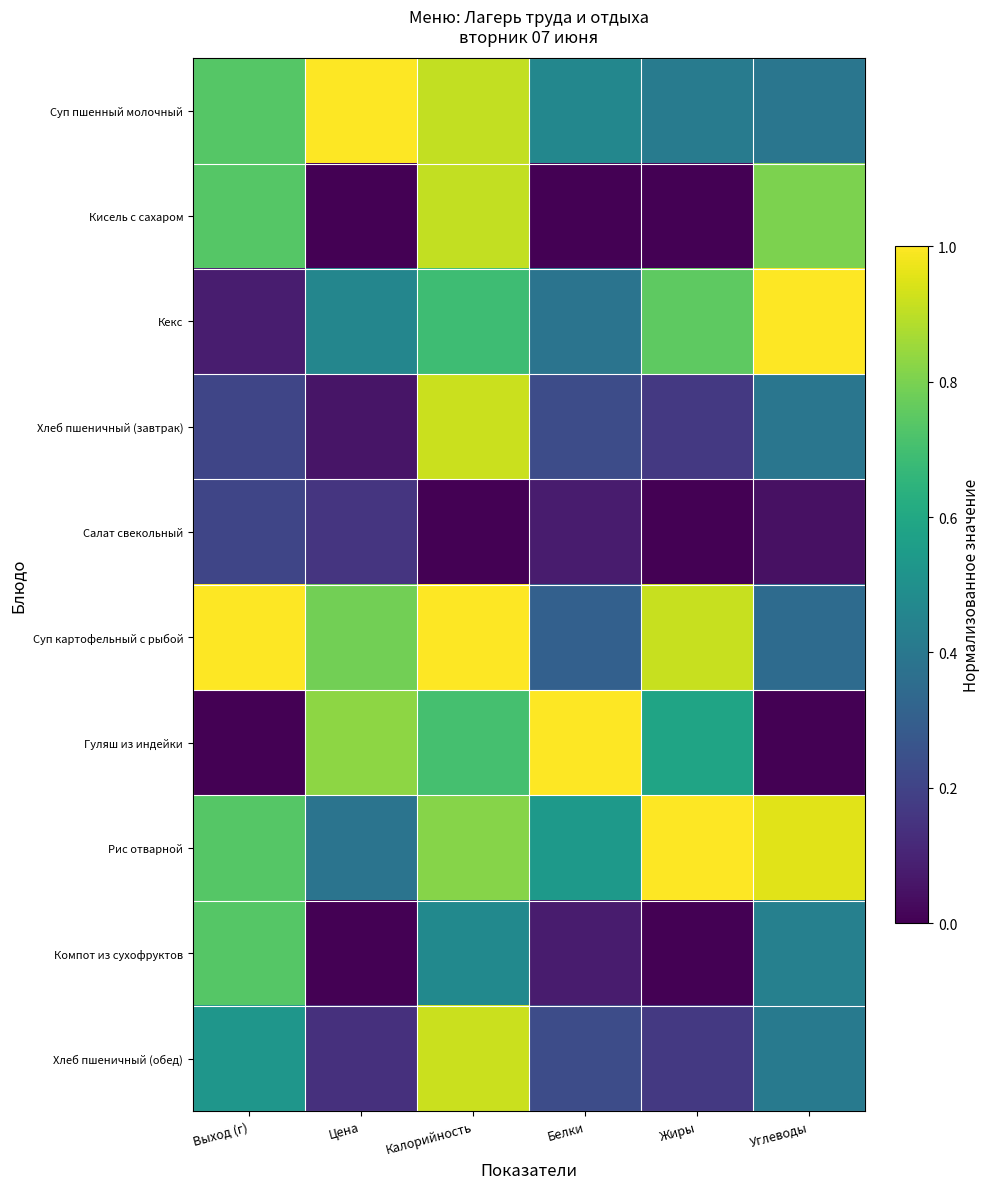

Reading left to right, extract all data points from this chart.

Суп пшенный молочный: Выход (г)=0.7	Цена=1.0	Калорийность=0.9	Белки=0.5	Жиры=0.4	Углеводы=0.4
Кисель с сахаром: Выход (г)=0.7	Цена=0.0	Калорийность=0.9	Белки=0.0	Жиры=0.0	Углеводы=0.8
Кекс: Выход (г)=0.1	Цена=0.5	Калорийность=0.7	Белки=0.4	Жиры=0.8	Углеводы=1.0
Хлеб пшеничный (завтрак): Выход (г)=0.2	Цена=0.1	Калорийность=0.9	Белки=0.2	Жиры=0.2	Углеводы=0.4
Салат свекольный: Выход (г)=0.2	Цена=0.2	Калорийность=0.0	Белки=0.1	Жиры=0.0	Углеводы=0.0
Суп картофельный с рыбой: Выход (г)=1.0	Цена=0.8	Калорийность=1.0	Белки=0.3	Жиры=0.9	Углеводы=0.3
Гуляш из индейки: Выход (г)=0.0	Цена=0.8	Калорийность=0.7	Белки=1.0	Жиры=0.6	Углеводы=0.0
Рис отварной: Выход (г)=0.7	Цена=0.4	Калорийность=0.8	Белки=0.5	Жиры=1.0	Углеводы=1.0
Компот из сухофруктов: Выход (г)=0.7	Цена=0.0	Калорийность=0.5	Белки=0.1	Жиры=0.0	Углеводы=0.4
Хлеб пшеничный (обед): Выход (г)=0.5	Цена=0.1	Калорийность=0.9	Белки=0.2	Жиры=0.2	Углеводы=0.4